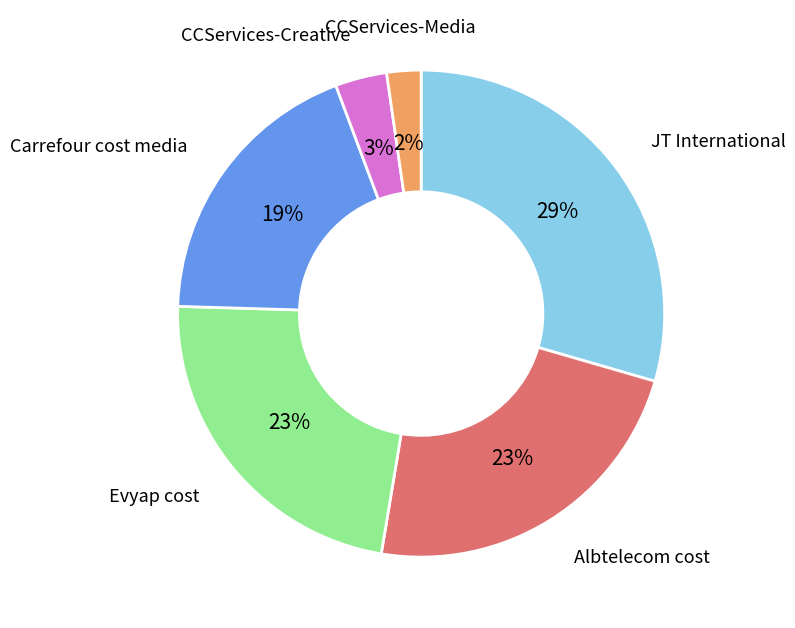

Count the number of slices in the pie.

6